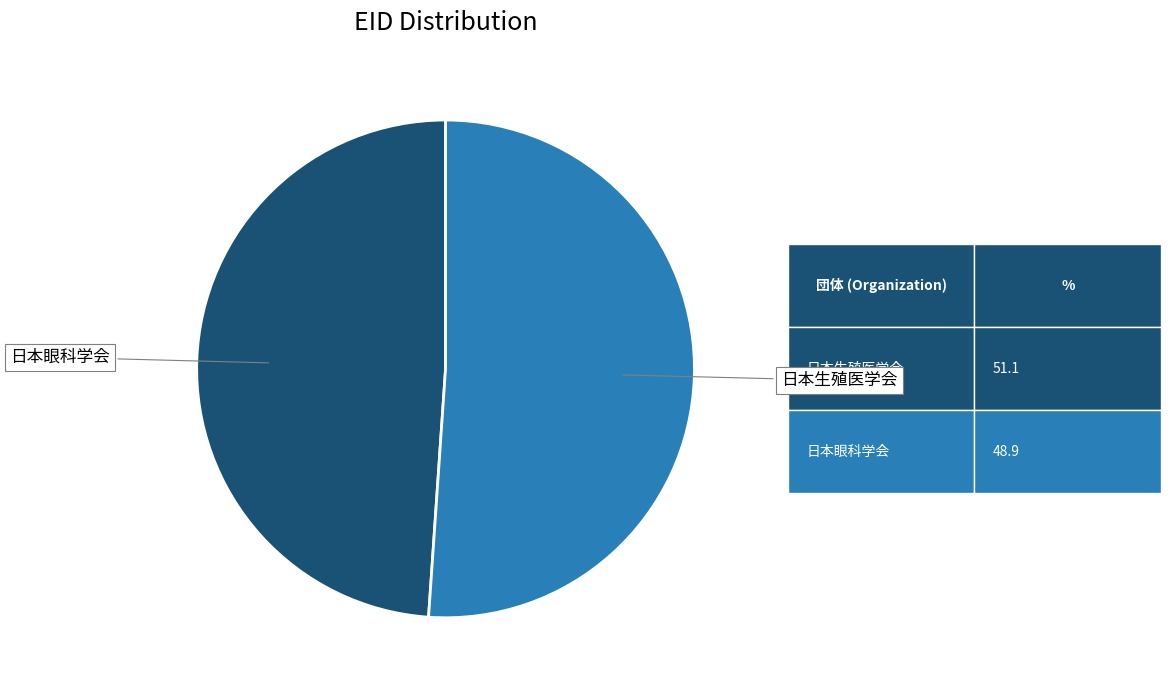

Rank the categories by value from highest to lowest.

日本生殖医学会, 日本眼科学会